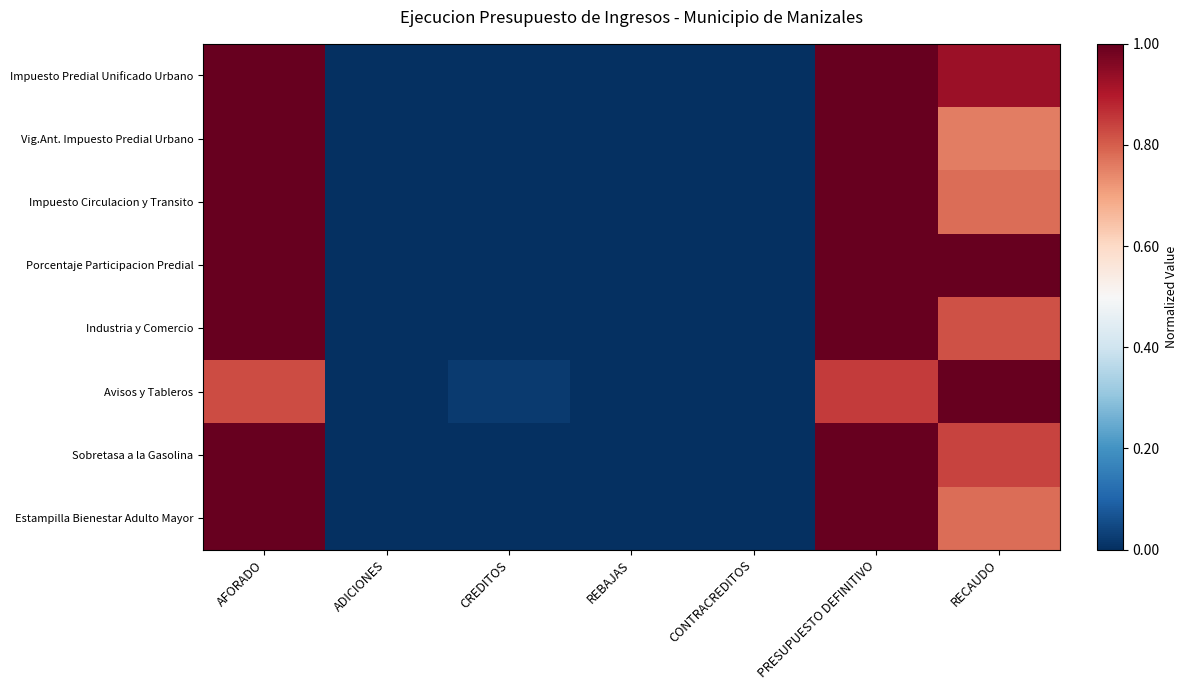

What is the greatest value displayed?

1.0